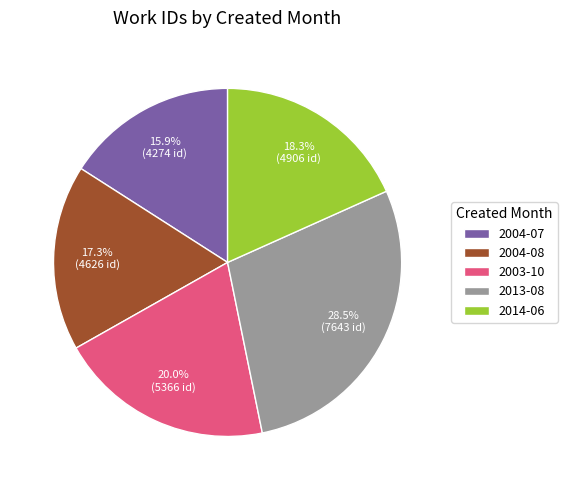

Rank the categories by value from lowest to highest.

2004-07, 2004-08, 2014-06, 2003-10, 2013-08